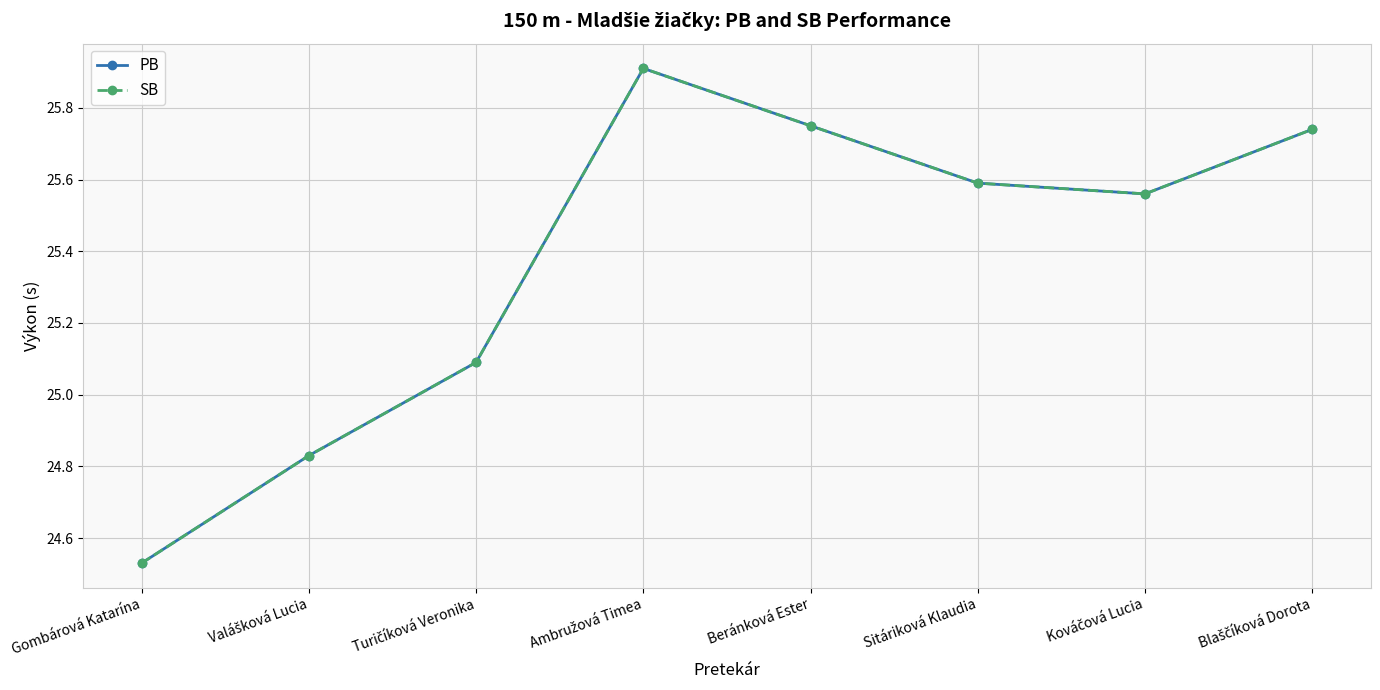

What is the label of the 5th point from the right?

Ambružová Timea